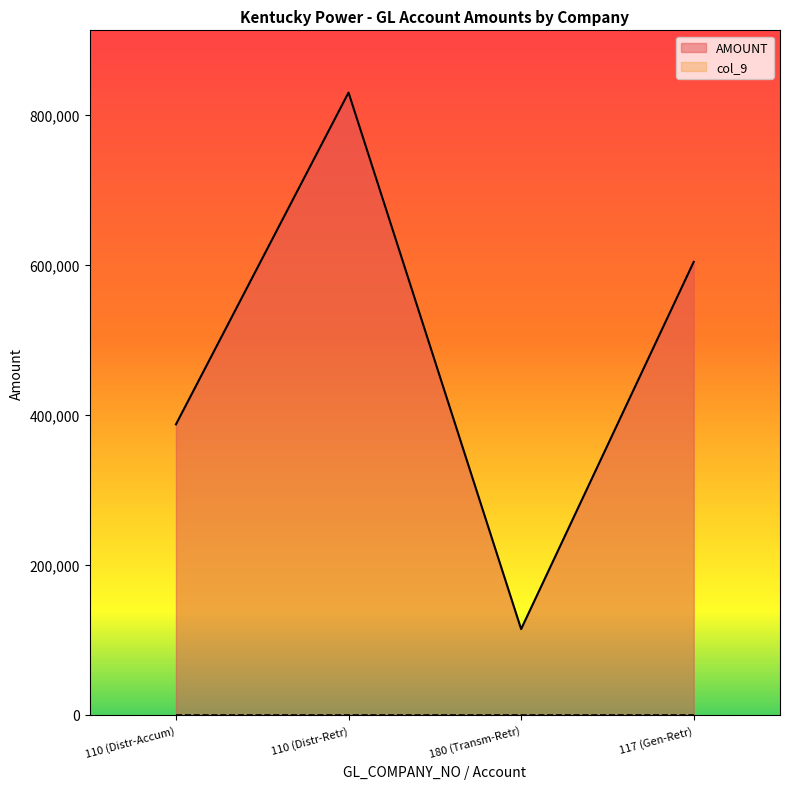

What is the difference between the second highest and second lowest values?

216449.1